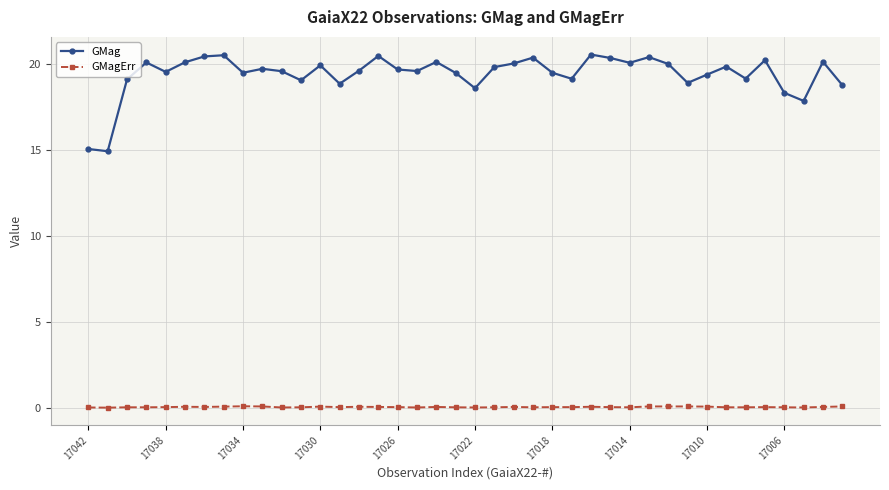

At how many categories does at least one series exceed 2?

40